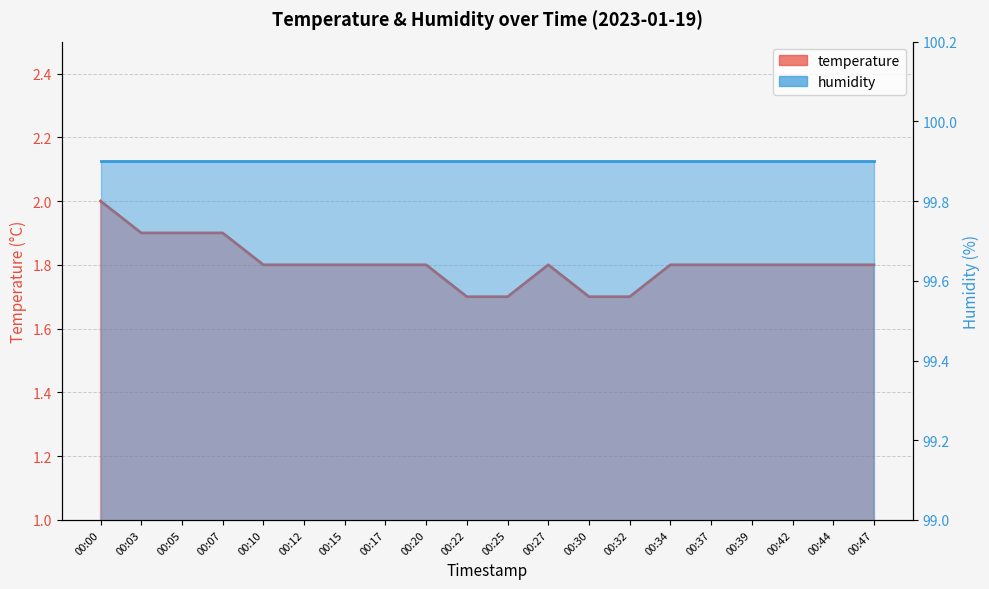

Count the number of categories in the chart.

20